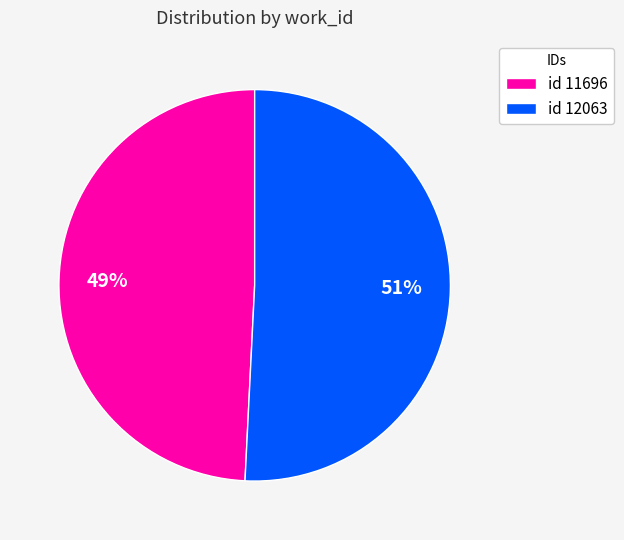

Count the number of slices in the pie.

2